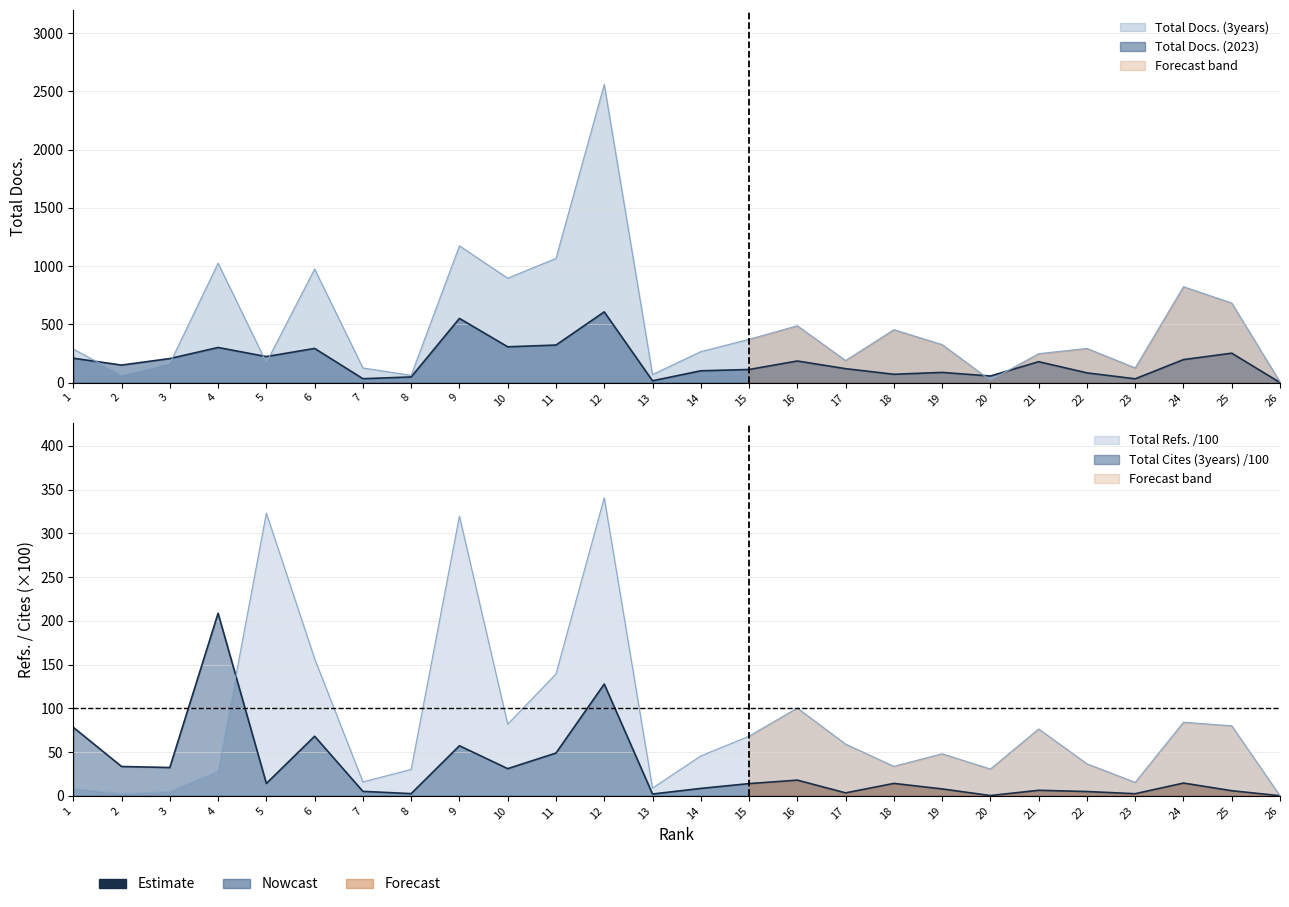

What is the sum of the Total Docs. (3years) values at 1 and 26?

293.0